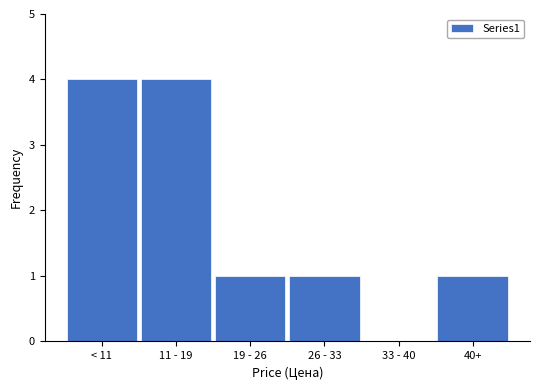

Reading right to left, extract all data points from this chart.

40+=1	33 - 40=0	26 - 33=1	19 - 26=1	11 - 19=4	< 11=4